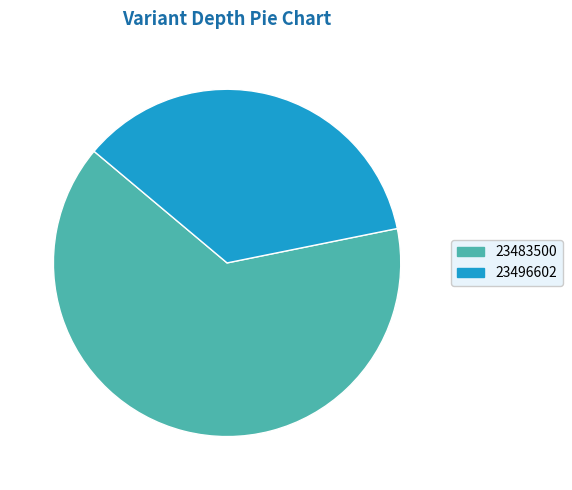

Combined, do 23496602 and 23483500 account for over 50%?

Yes